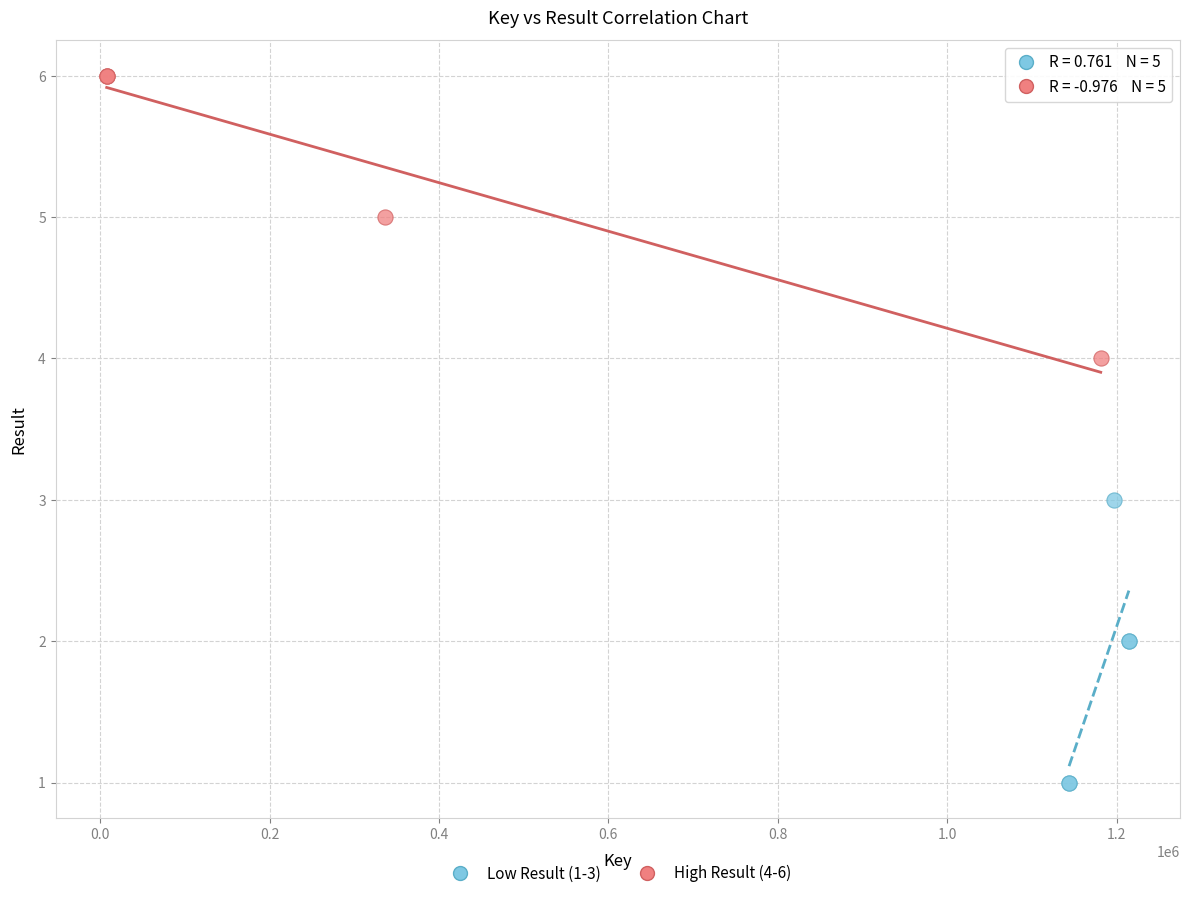

Which series reaches the minimum Y coordinate?

Low Result (1-3)